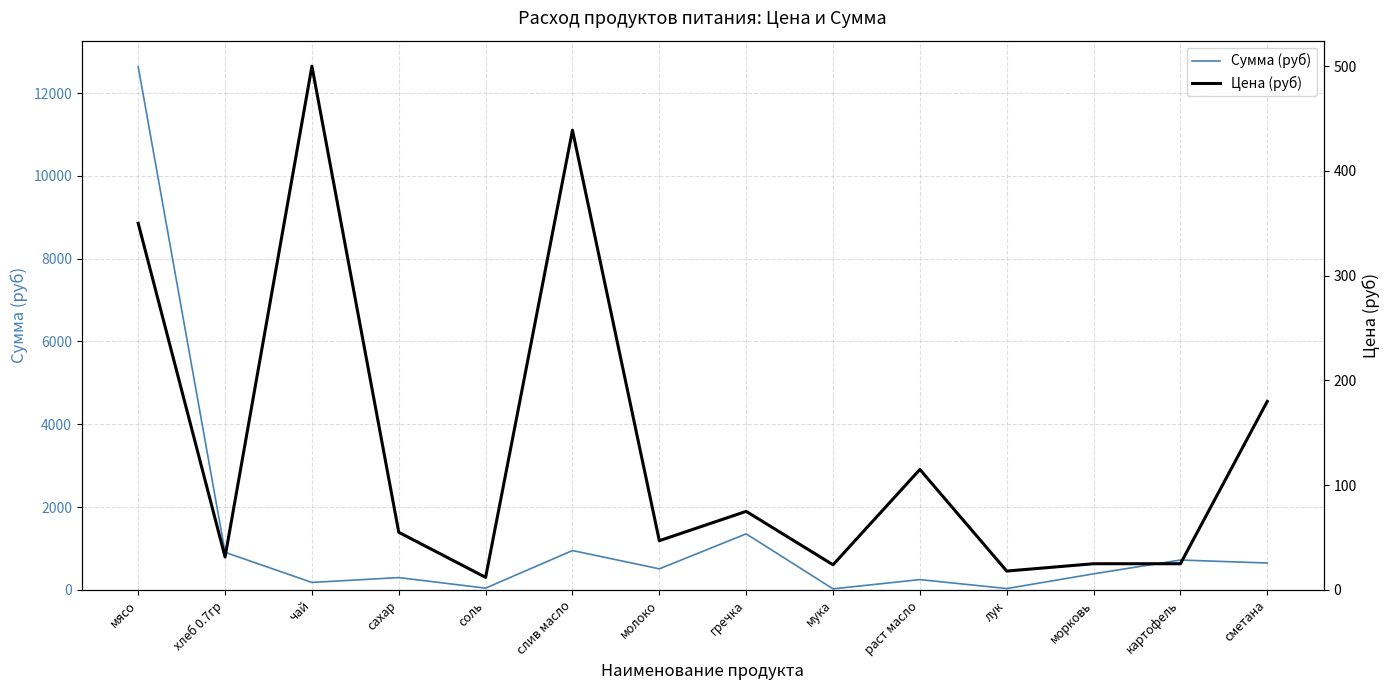

What is the minimum value for Сумма (руб)?

26.0